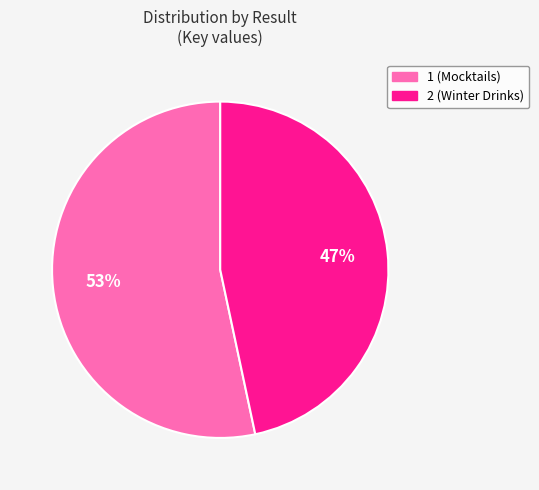

To the nearest percent, what portion does 1 represent?

53%